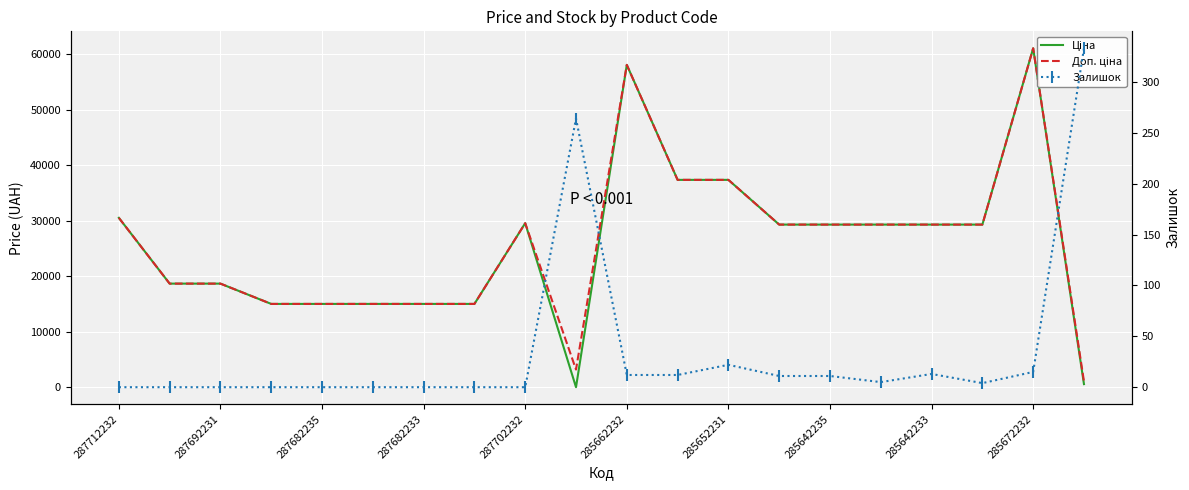

Reading left to right, list all the values displayed in this chart.

Ціна: 30512.3	18671.5	18671.5	15019.2	15019.2	15019.2	15019.2	15019.2	29548.9	32.0	58037.0	37343.0	37343.0	29294.9	29294.9	29294.9	29294.9	29294.9	61024.7	586.0
Доп. ціна: 30512.3	18671.5	18671.5	15019.2	15019.2	15019.2	15019.2	15019.2	29548.9	3205.0	58037.0	37343.0	37343.0	29294.9	29294.9	29294.9	29294.9	29294.9	61024.7	1074.5
Залишок: 0.0	0.0	0.0	0.0	0.0	0.0	0.0	0.0	0.0	264.0	12.0	12.0	22.0	11.0	11.0	5.0	13.0	4.0	15.0	333.0